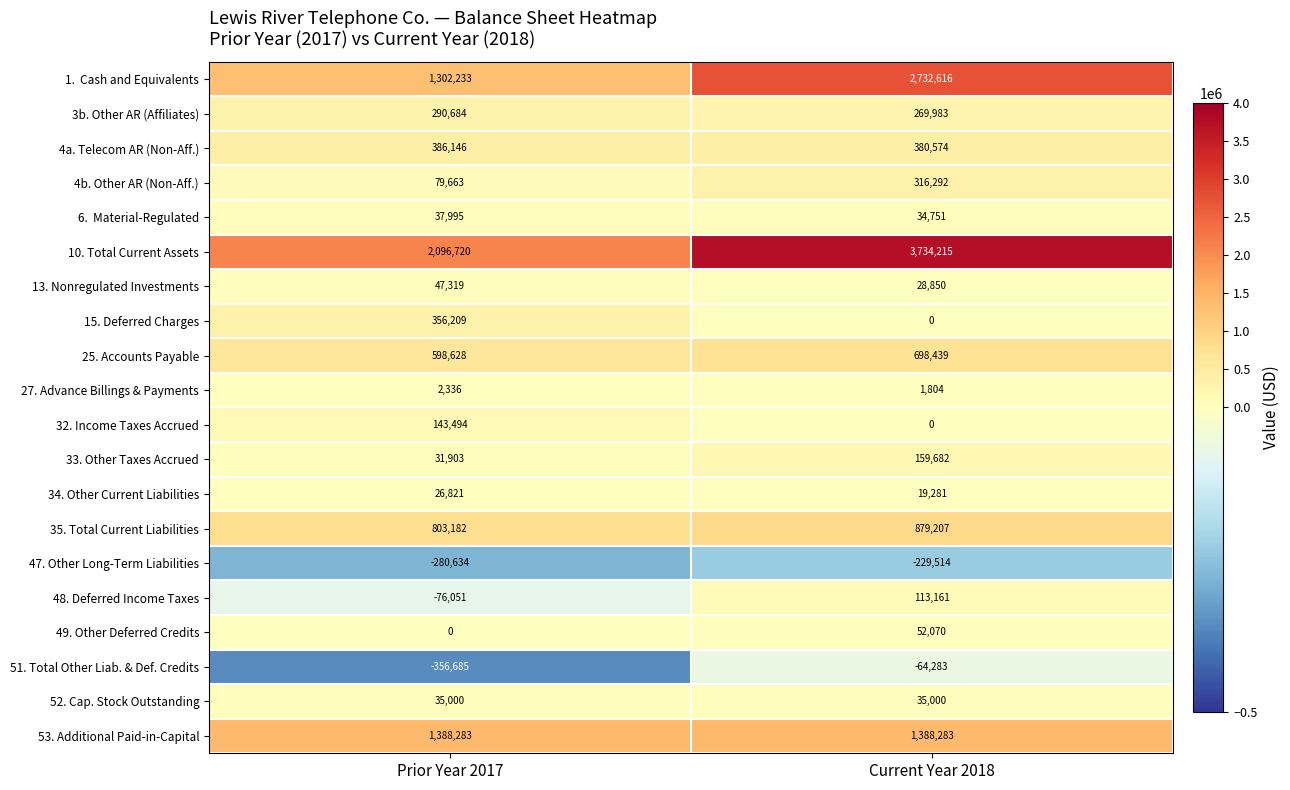

Which series changed the most between Prior Year 2017 and Current Year 2018?

10. Total Current Assets